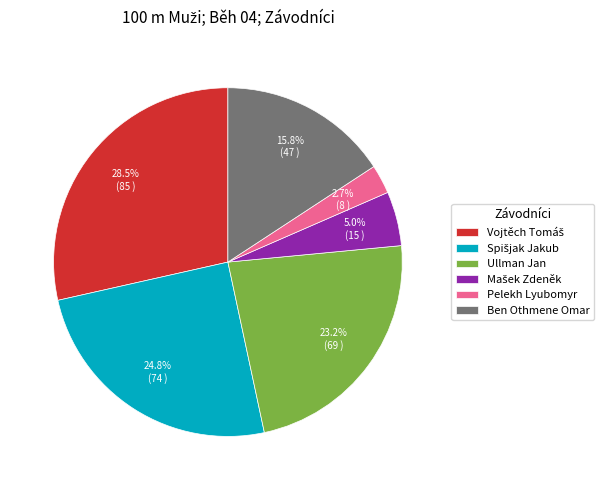

Which category has the smallest portion of the pie?

Pelekh Lyubomyr